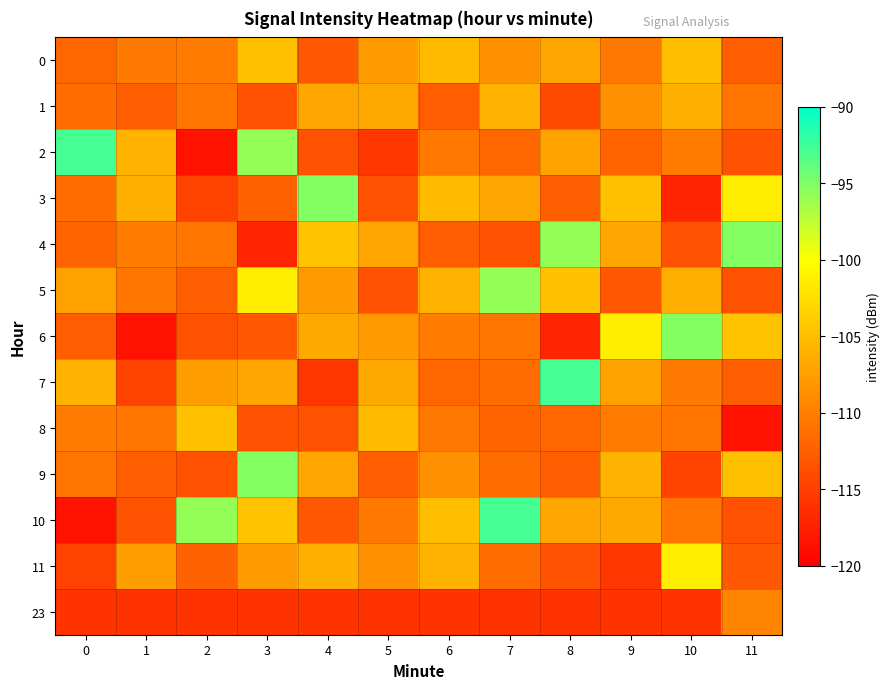

What is the greatest value displayed?

-92.7